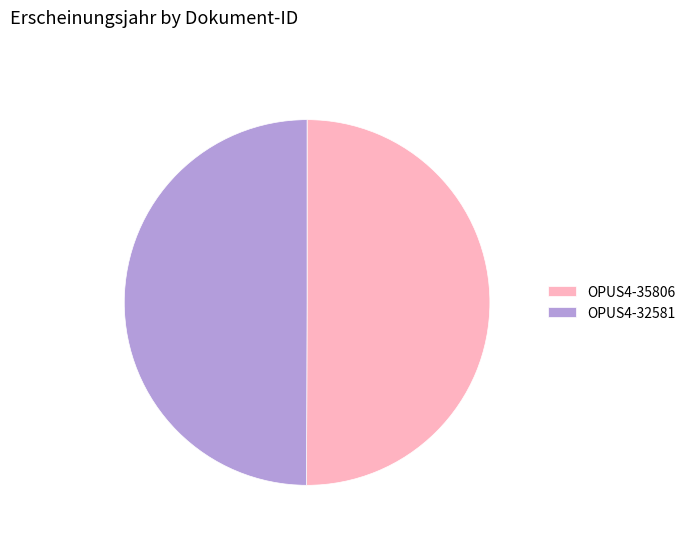

Is it true that OPUS4-35806 is 59% of the pie?

False